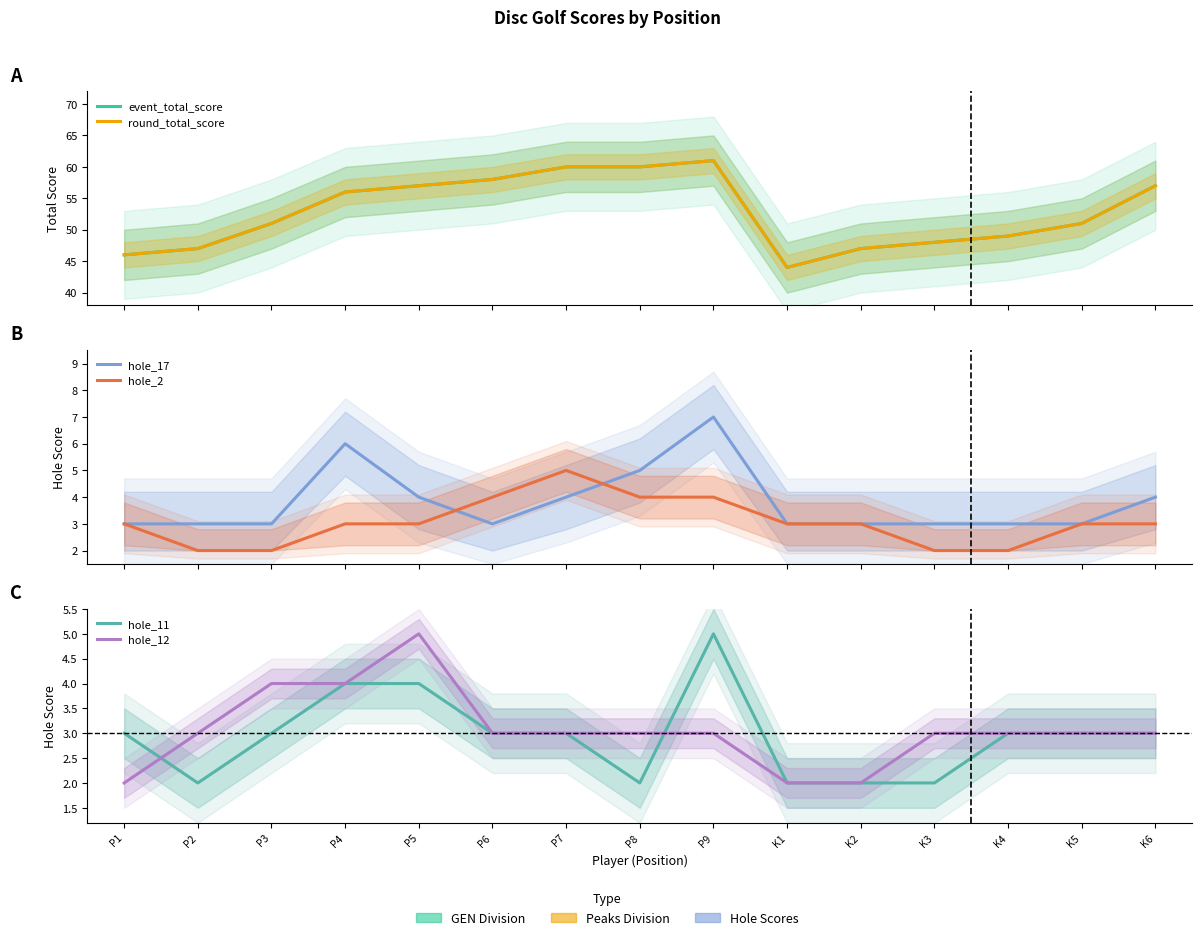

Rank the categories by hole_11 value from lowest to highest.

P2, P8, K1, K2, K3, P1, P3, P6, P7, K4, K5, K6, P4, P5, P9